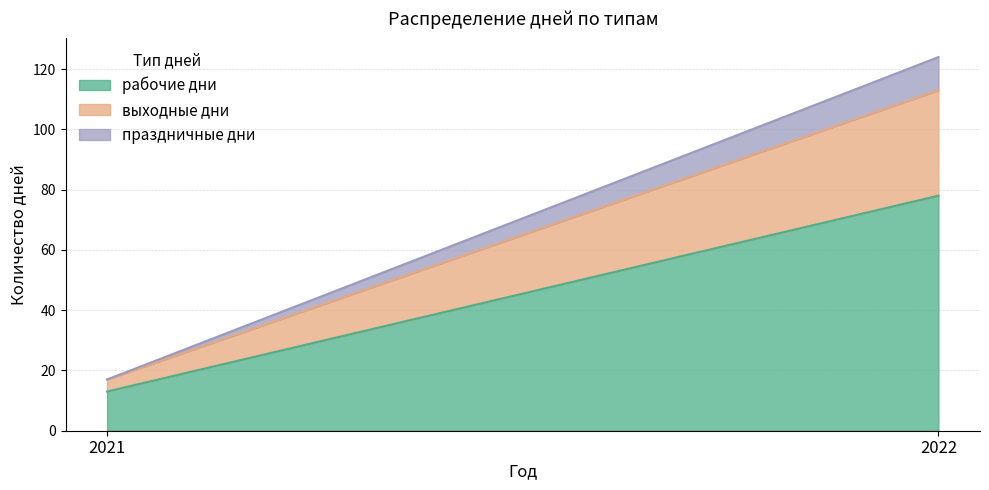

Rank the series at 2021 from highest to lowest value.

рабочие дни, выходные дни, праздничные дни